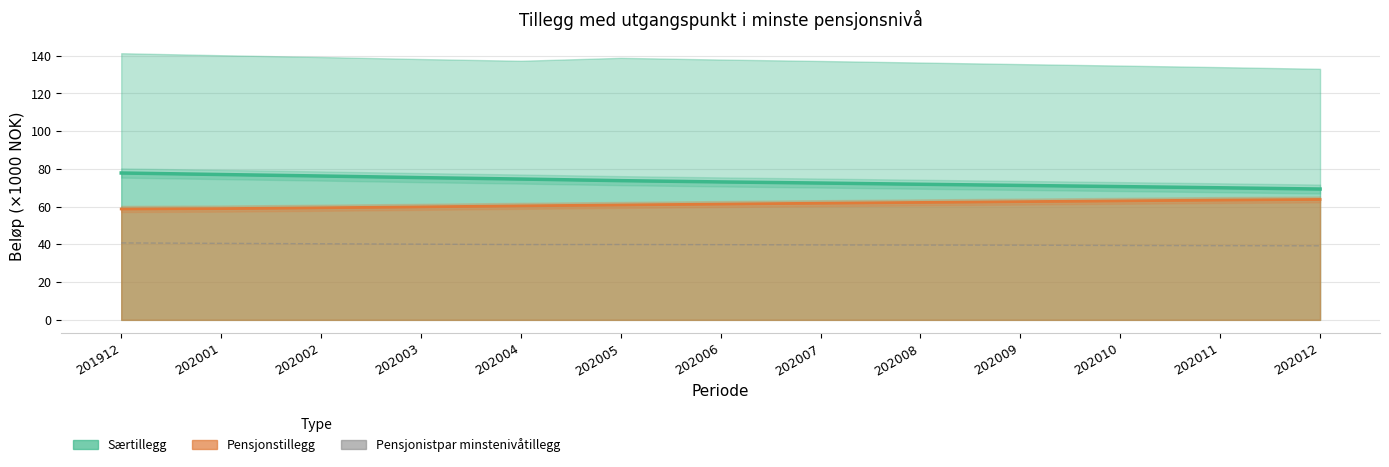

How many points are lower than both their immediate neighbors (excluding endpoints)?

1